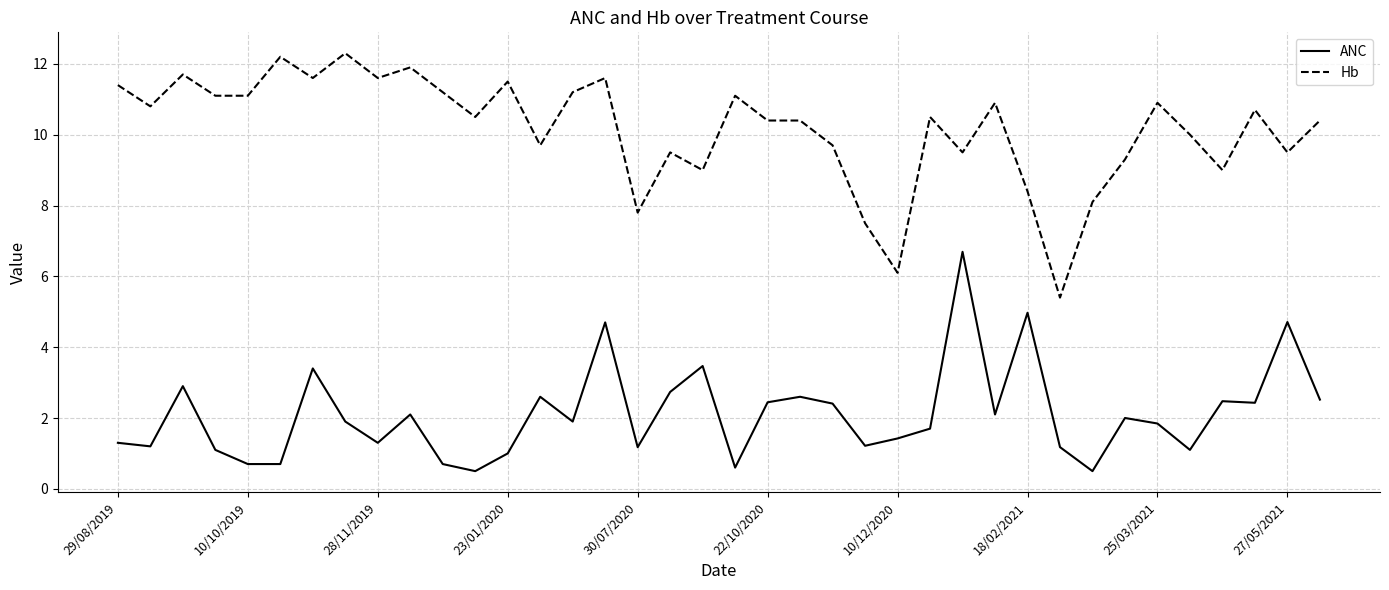

True or false: ANC and Hb intersect in this chart.

False